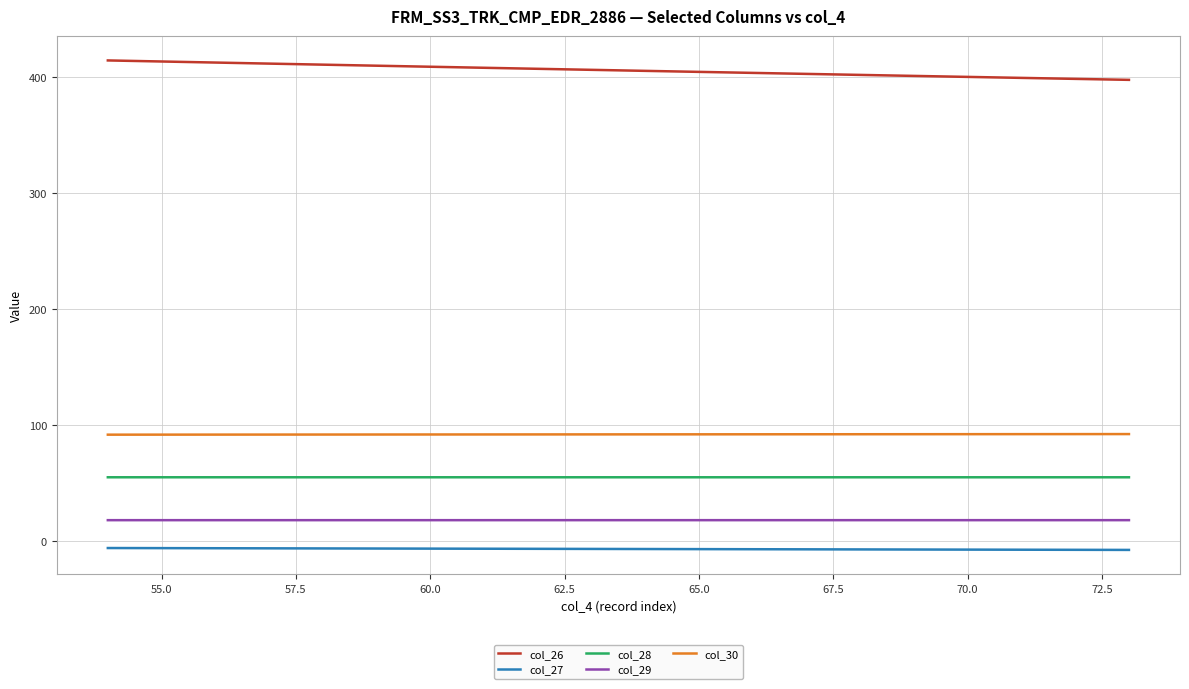

What is the difference between the second highest and minimum values in the col_30 series?

0.5